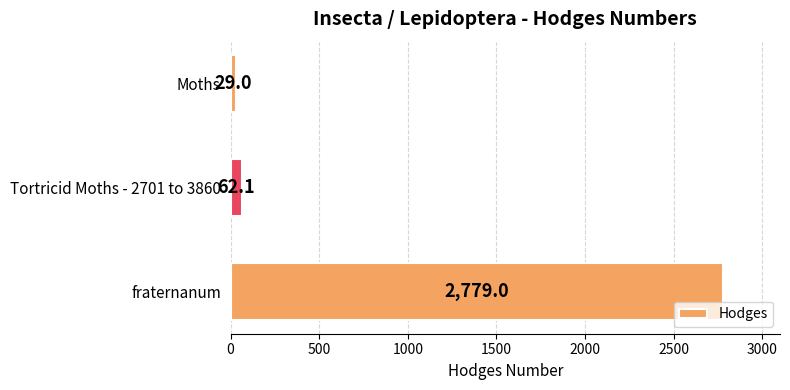

List the labels in order of value, largest first.

fraternanum, Tortricid Moths - 2701 to 3860, Moths